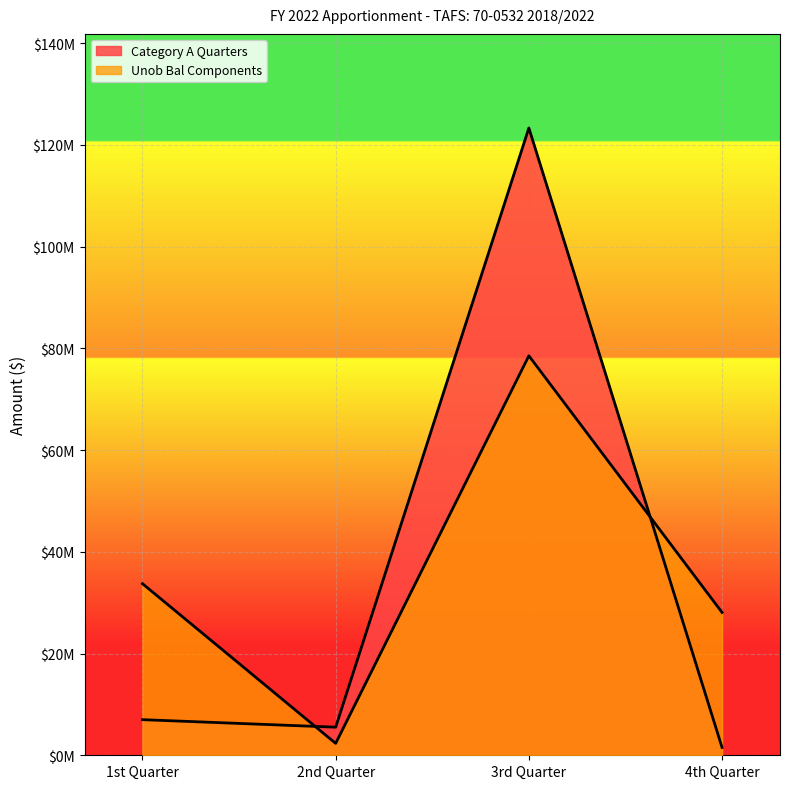

How many times do Category A Quarters and Unob Bal Components cross each other?

2